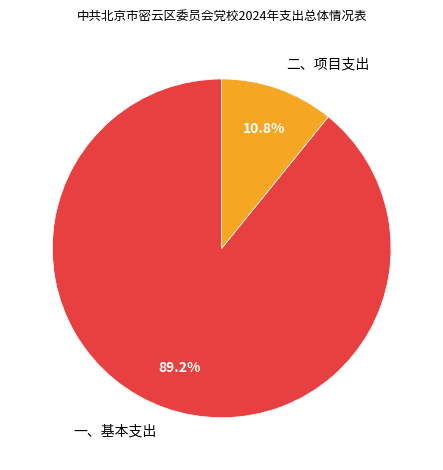

True or false: 一、基本支出 accounts for 84% of the total.

False